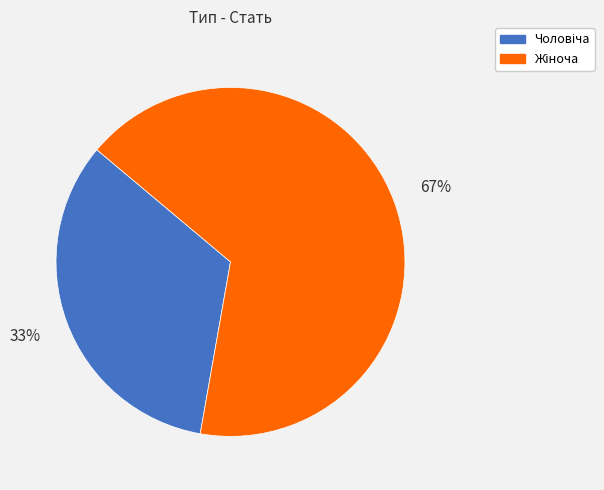

How many slices are in this pie chart?

2